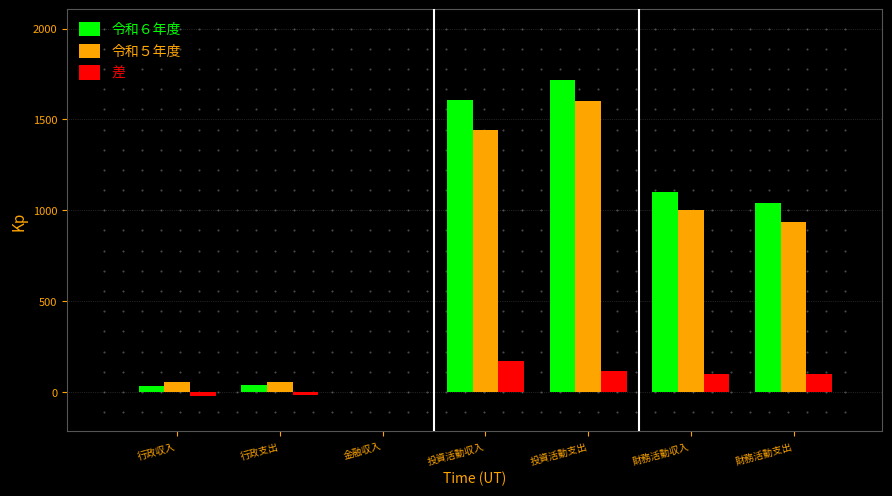

Between 行政支出 and 投資活動支出, which series saw the biggest shift?

令和６年度